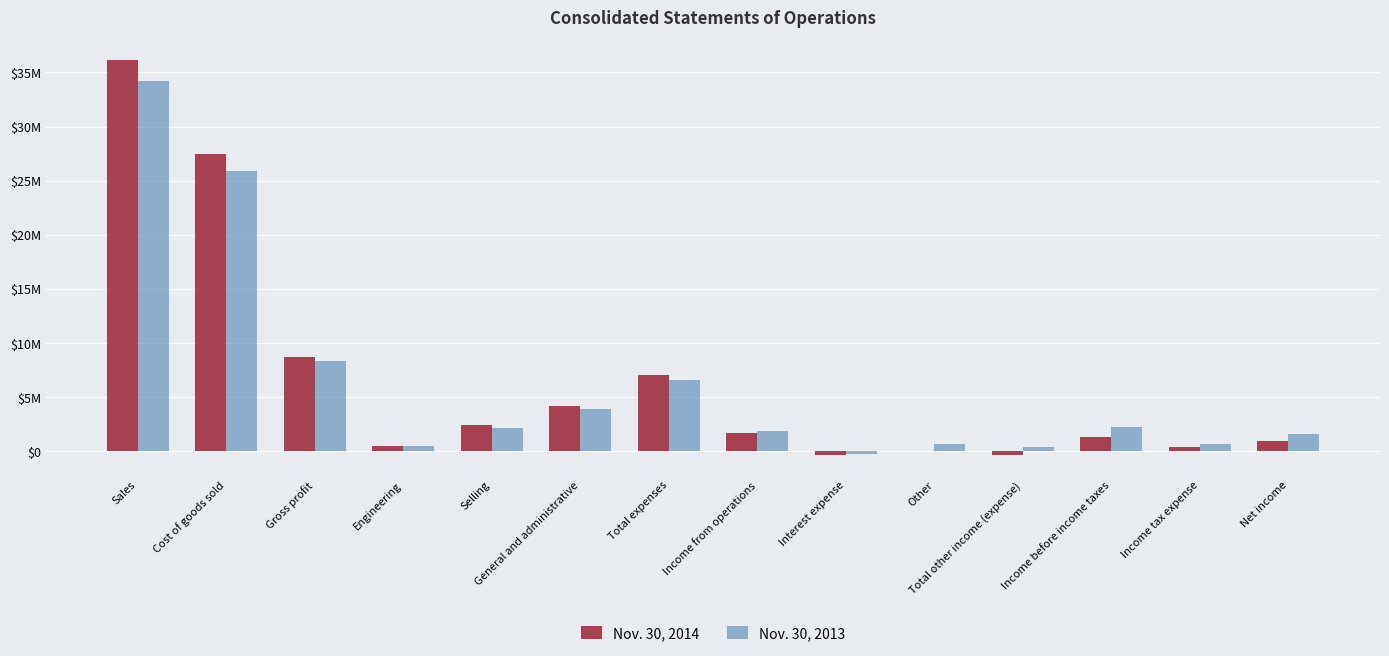

Reading left to right, list all the values displayed in this chart.

Nov. 30, 2014: 36169811	27445242	8724569	482057	2372299	4205375	7059731	1664838	-351899	-10434	-362333	1302505	367258	935247
Nov. 30, 2013: 34226553	25860107	8366446	514086	2155640	3879580	6549306	1817140	-296640	685344	388704	2205844	654468	1551376